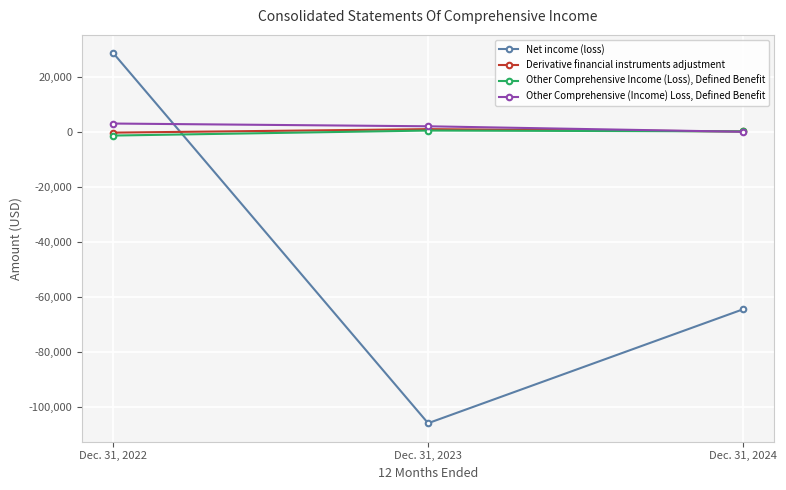

At Dec. 31, 2023, list the series in order from smallest to largest.

Net income (loss), Other Comprehensive Income (Loss), Defined Benefit, Derivative financial instruments adjustment, Other Comprehensive (Income) Loss, Defined Benefit